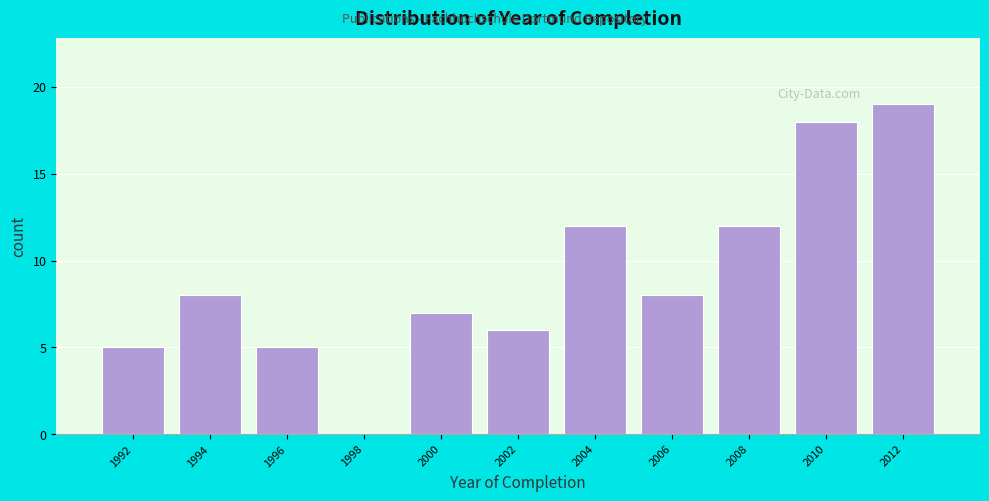

Over which range of the x-axis is the bar tallest?

2011 to 2013